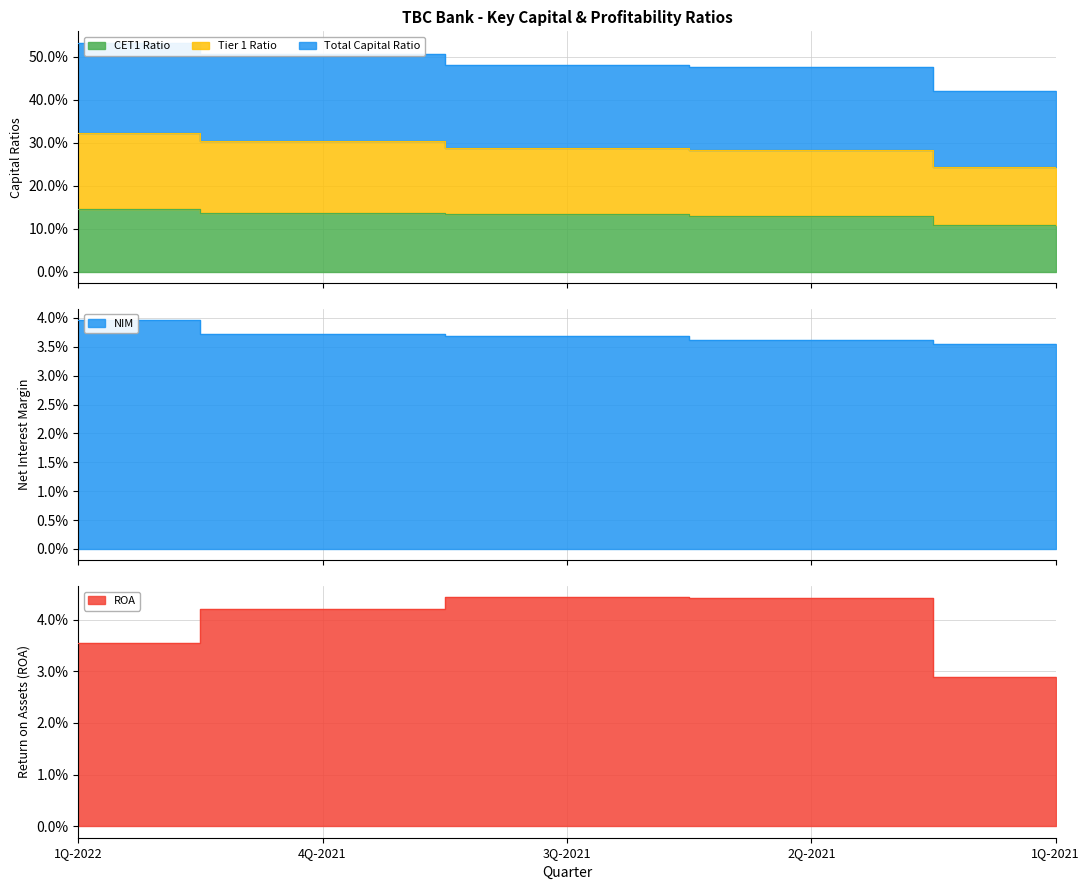

What is the sum of all ROA values?

0.2